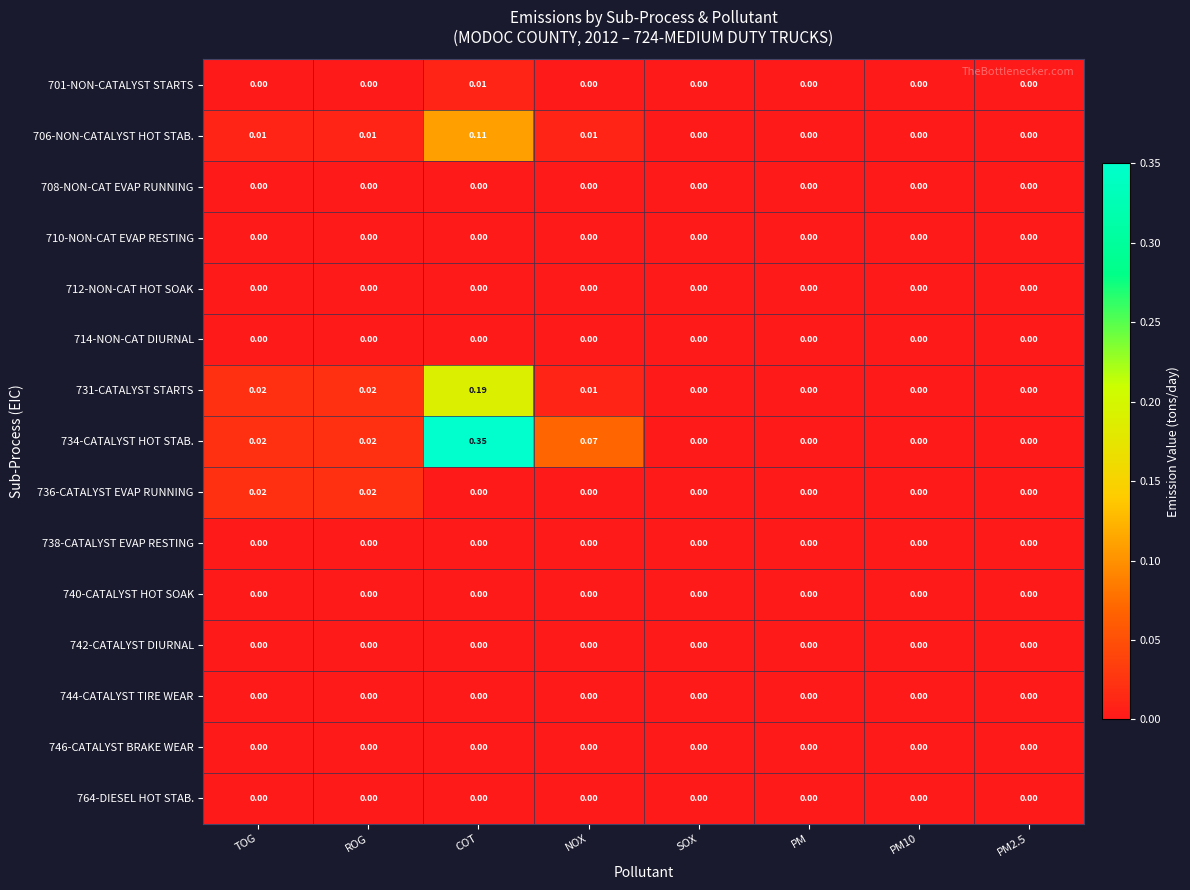

Which series has the widest spread of values?

734-CATALYST HOT STAB.